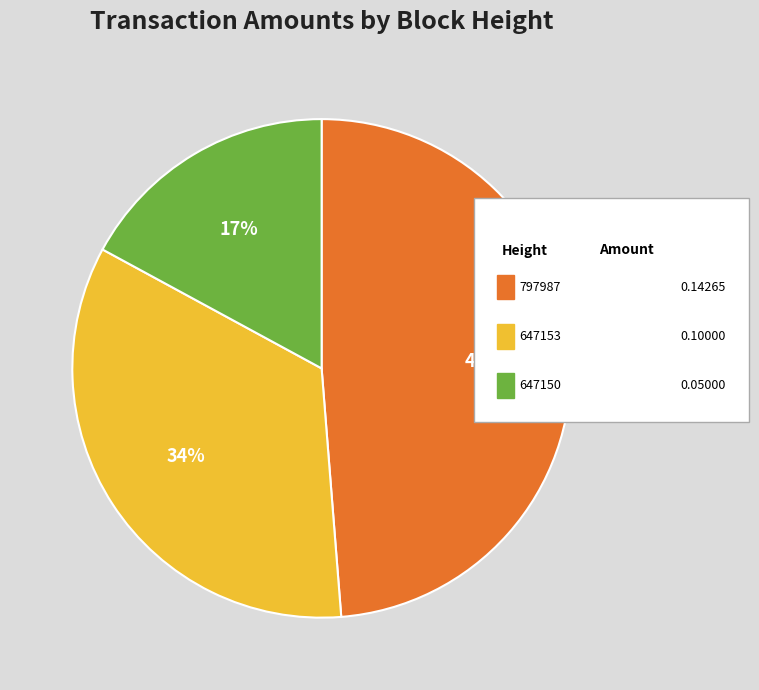

To the nearest percent, what is the difference between the largest and smallest slice percentages?

32%